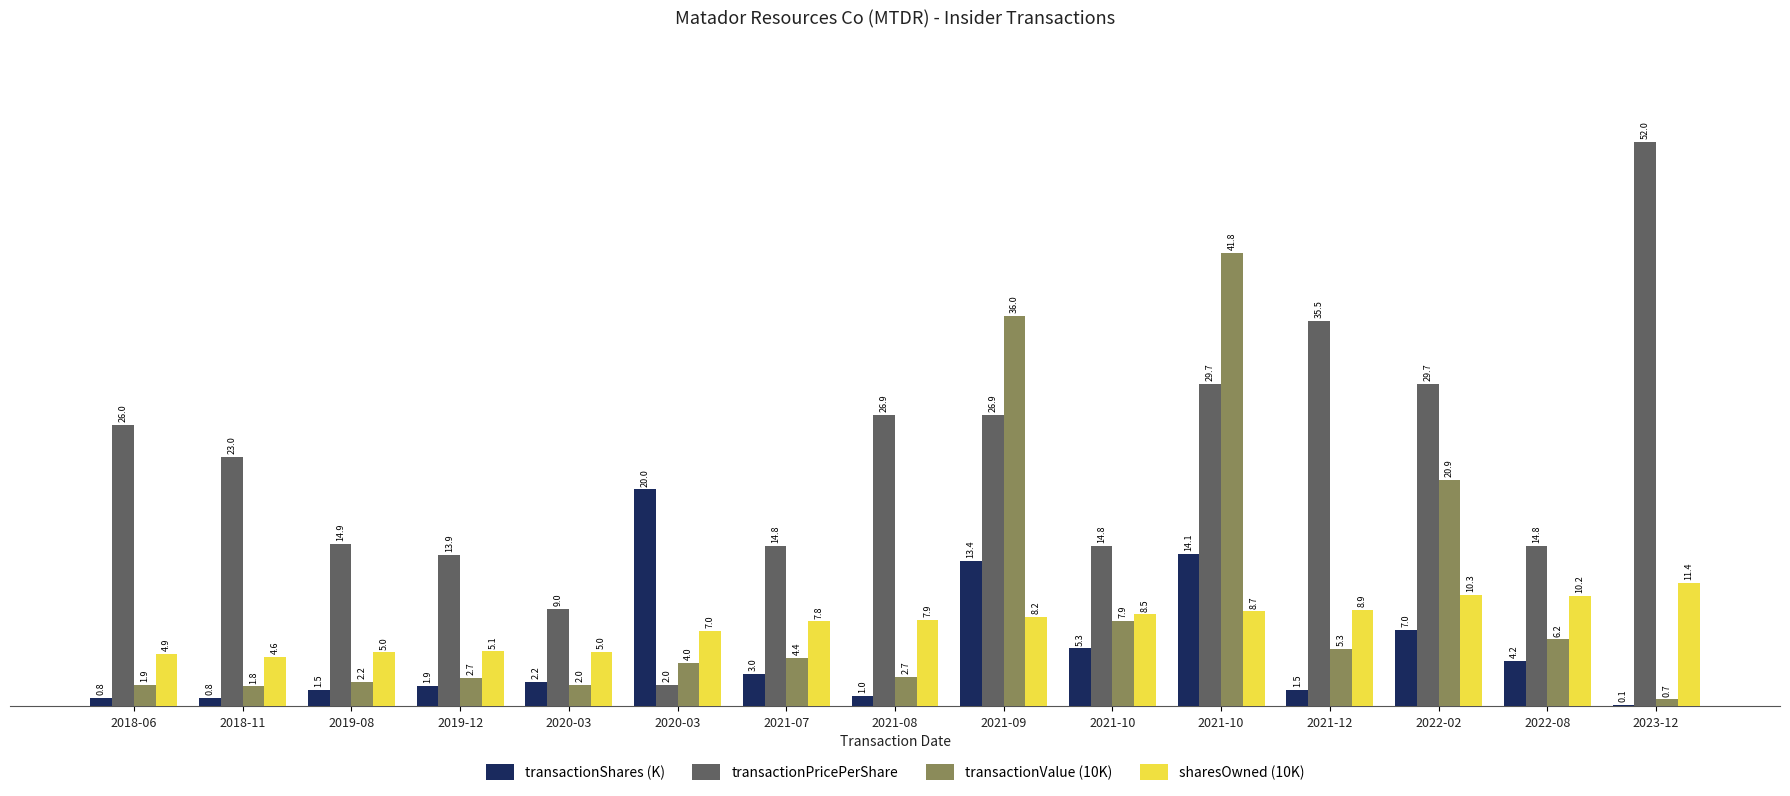

What is the total value across all series at 2022-02?

67.8